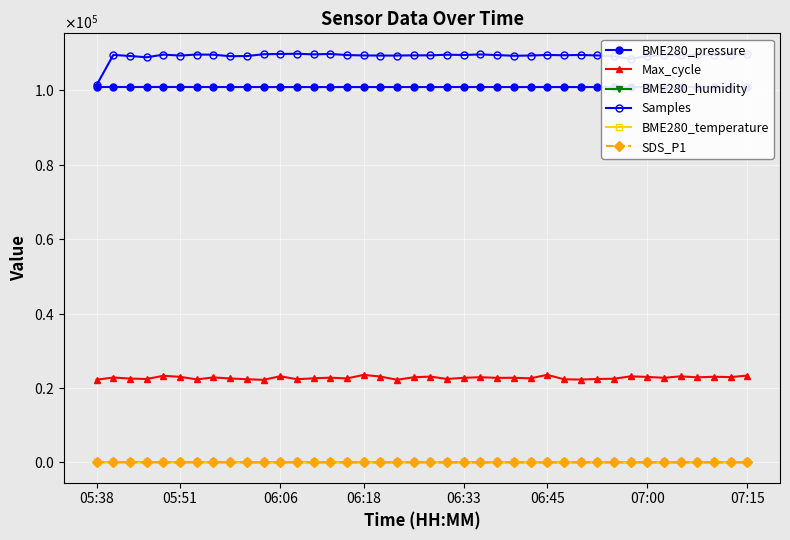

What is the difference between the maximum and minimum values in the BME280_humidity series?

27.1